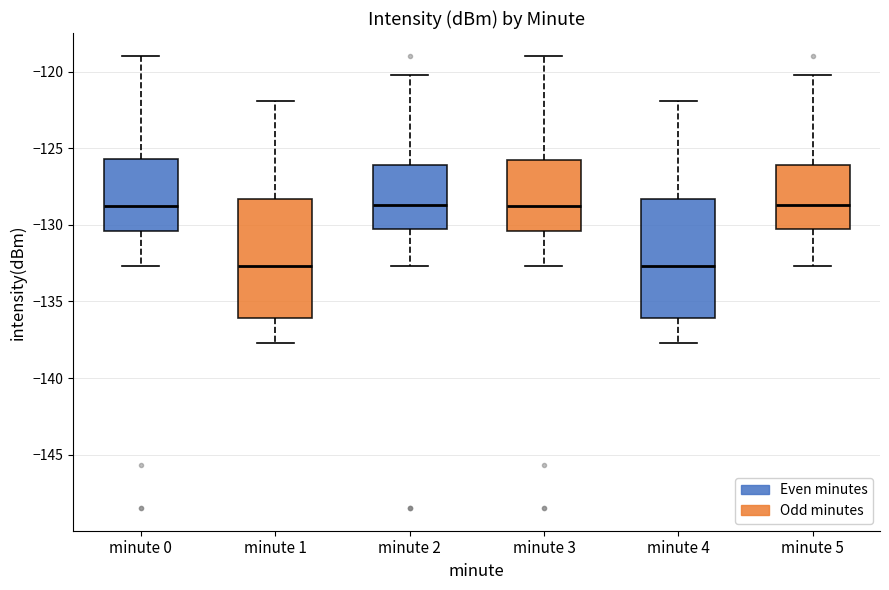

Reading left to right, transcribe this box plot: for each box, give where its median line is, the range the box spans, and where its two whiskers end, as read against the y-axis. The values are not printed on the chart, so give them approximately, as read against the axis.

minute 0: median -129.0, box -130.5 to -125.5, whiskers -132.5 to -119.0
minute 1: median -132.5, box -136.0 to -128.5, whiskers -137.5 to -122.0
minute 2: median -128.5, box -130.5 to -126.0, whiskers -132.5 to -120.0
minute 3: median -129.0, box -130.5 to -126.0, whiskers -132.5 to -119.0
minute 4: median -132.5, box -136.0 to -128.5, whiskers -137.5 to -122.0
minute 5: median -128.5, box -130.5 to -126.0, whiskers -132.5 to -120.0